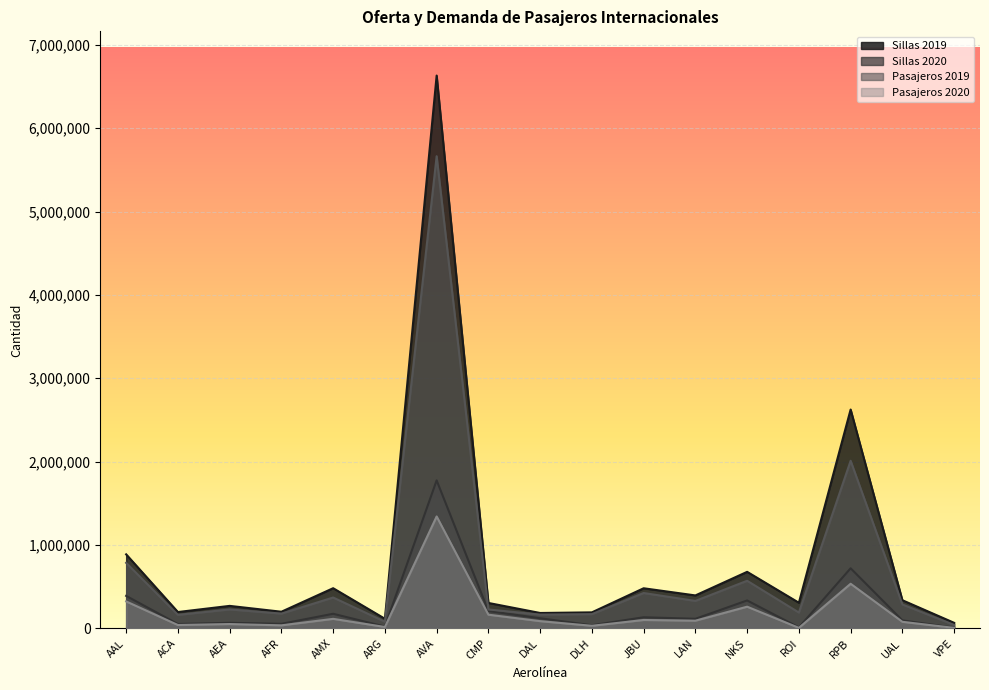

What position from the left is AVA?

7